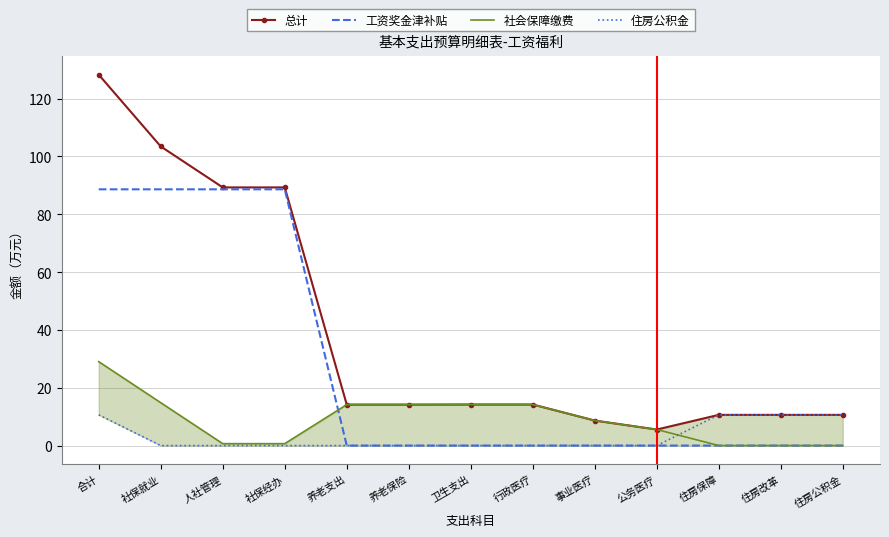

Which series has the largest total across all categories?

总计